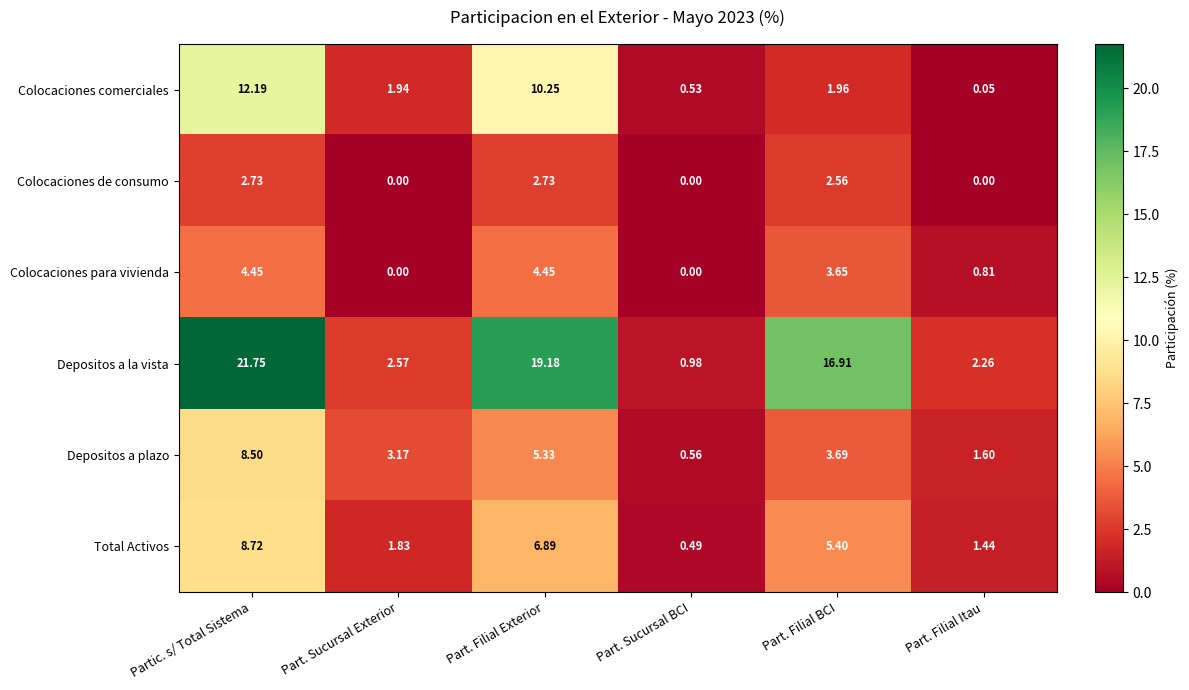

Rank the series by their maximum value, from highest to lowest.

Depositos a la vista, Colocaciones comerciales, Total Activos, Depositos a plazo, Colocaciones para vivienda, Colocaciones de consumo